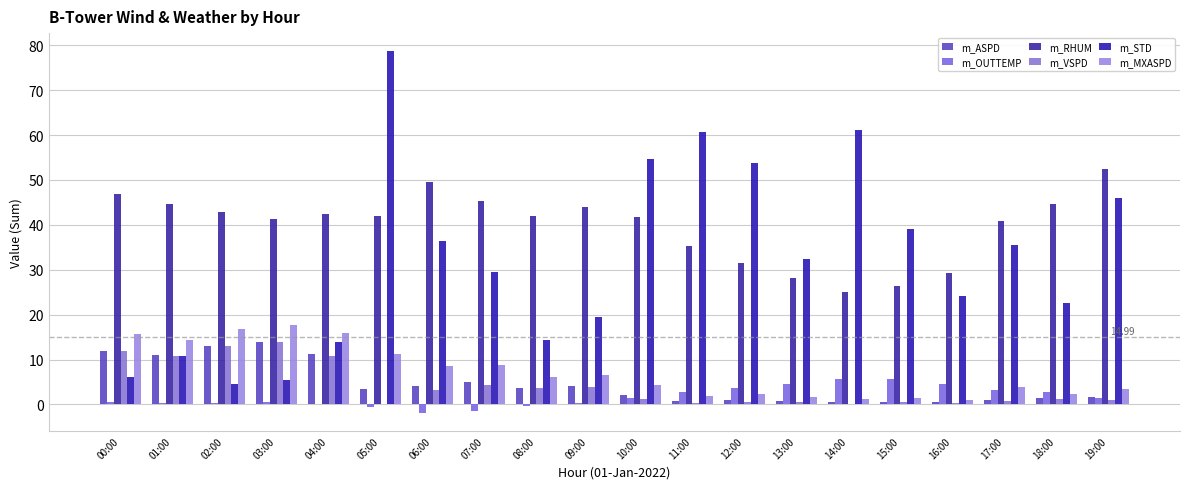

Between 01:00 and 15:00, which series saw the biggest shift?

m_STD